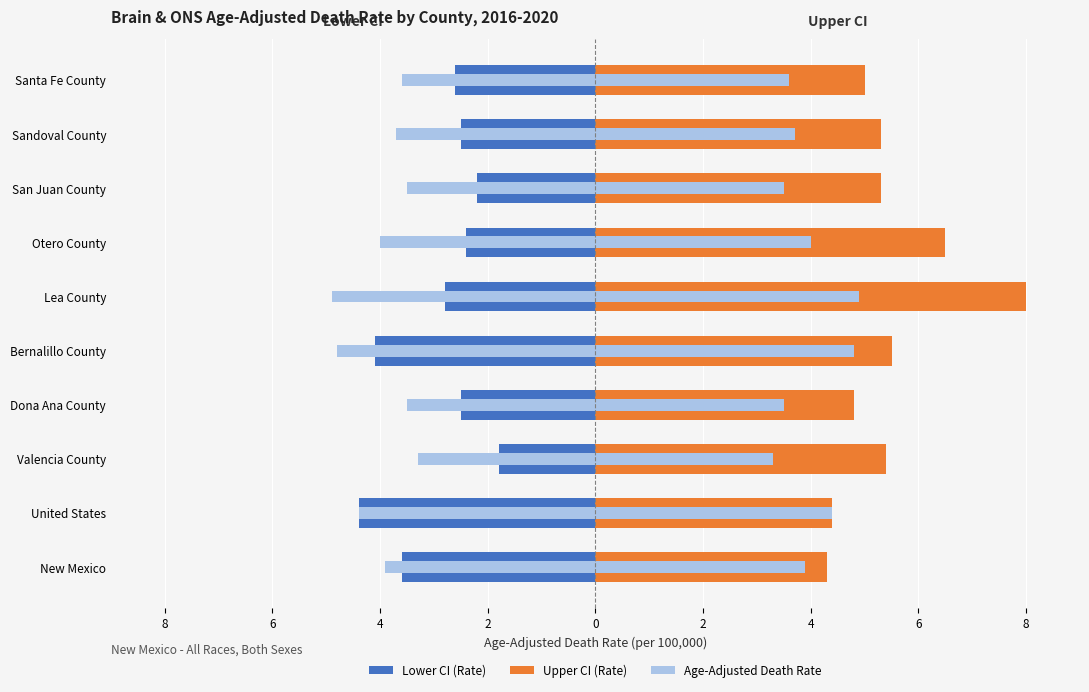

The value of Lower CI (Rate) at Valencia County is -1.8. True or false?

True